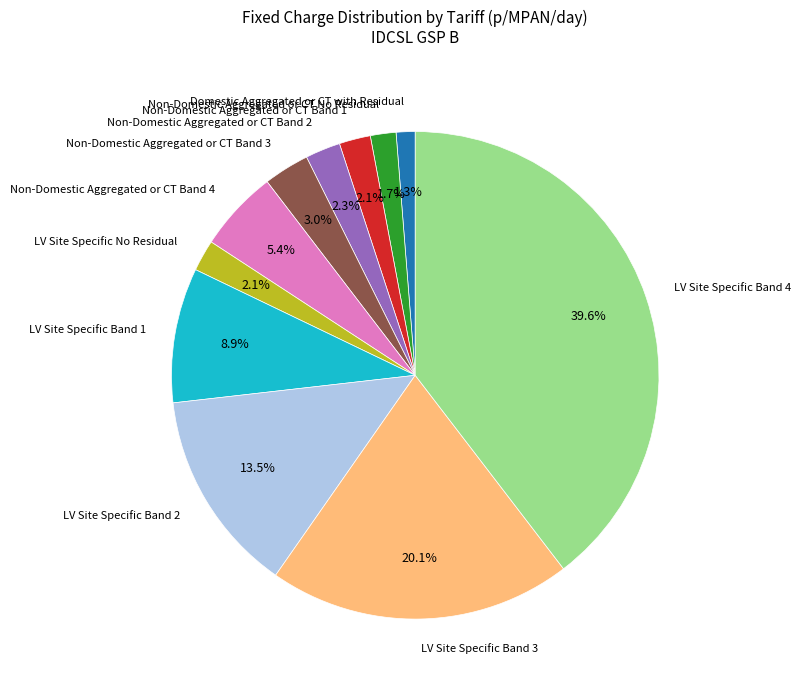

How many slices are in this pie chart?

11